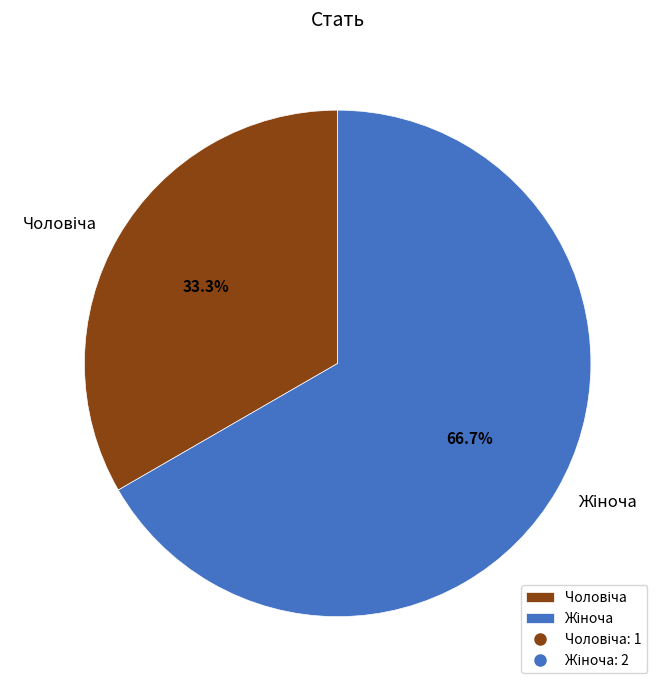

Is there a majority slice in this chart?

Yes